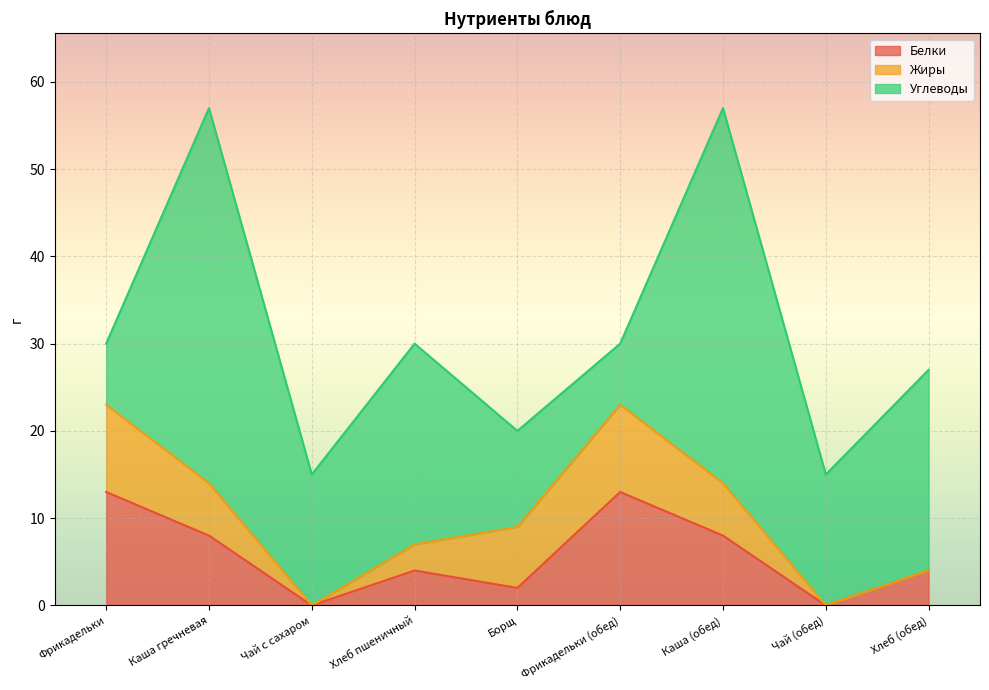

Rank the series at Каша гречневая from lowest to highest value.

Жиры, Белки, Углеводы